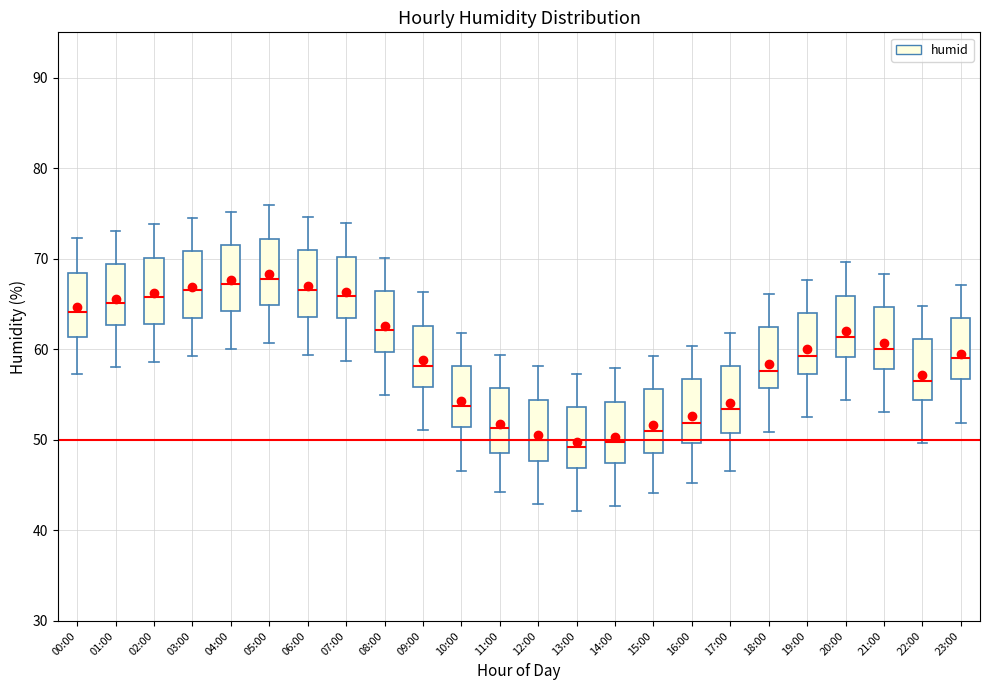

Where does the upper whisker of the box for 21:00 end on the y-axis? The values are not printed on the chart, so give them approximately, as read against the axis.

68